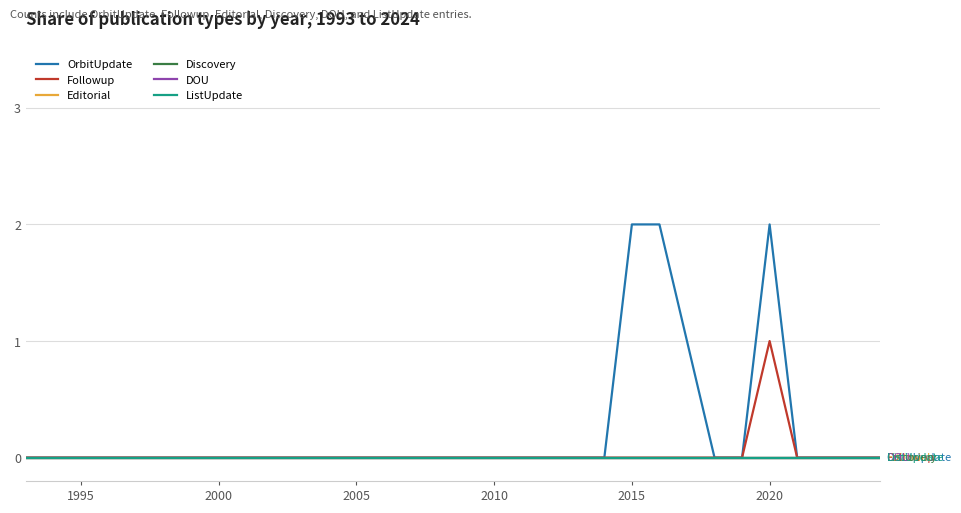

Reading left to right, extract all data points from this chart.

OrbitUpdate: 0	0	0	0	0	0	0	0	0	0	0	0	0	0	0	0	0	0	0	0	0	0	2	2	1	0	0	2	0	0	0	0
Followup: 0	0	0	0	0	0	0	0	0	0	0	0	0	0	0	0	0	0	0	0	0	0	0	0	0	0	0	1	0	0	0	0
Editorial: 0	0	0	0	0	0	0	0	0	0	0	0	0	0	0	0	0	0	0	0	0	0	0	0	0	0	0	0	0	0	0	0
Discovery: 0	0	0	0	0	0	0	0	0	0	0	0	0	0	0	0	0	0	0	0	0	0	0	0	0	0	0	0	0	0	0	0
DOU: 0	0	0	0	0	0	0	0	0	0	0	0	0	0	0	0	0	0	0	0	0	0	0	0	0	0	0	0	0	0	0	0
ListUpdate: 0	0	0	0	0	0	0	0	0	0	0	0	0	0	0	0	0	0	0	0	0	0	0	0	0	0	0	0	0	0	0	0